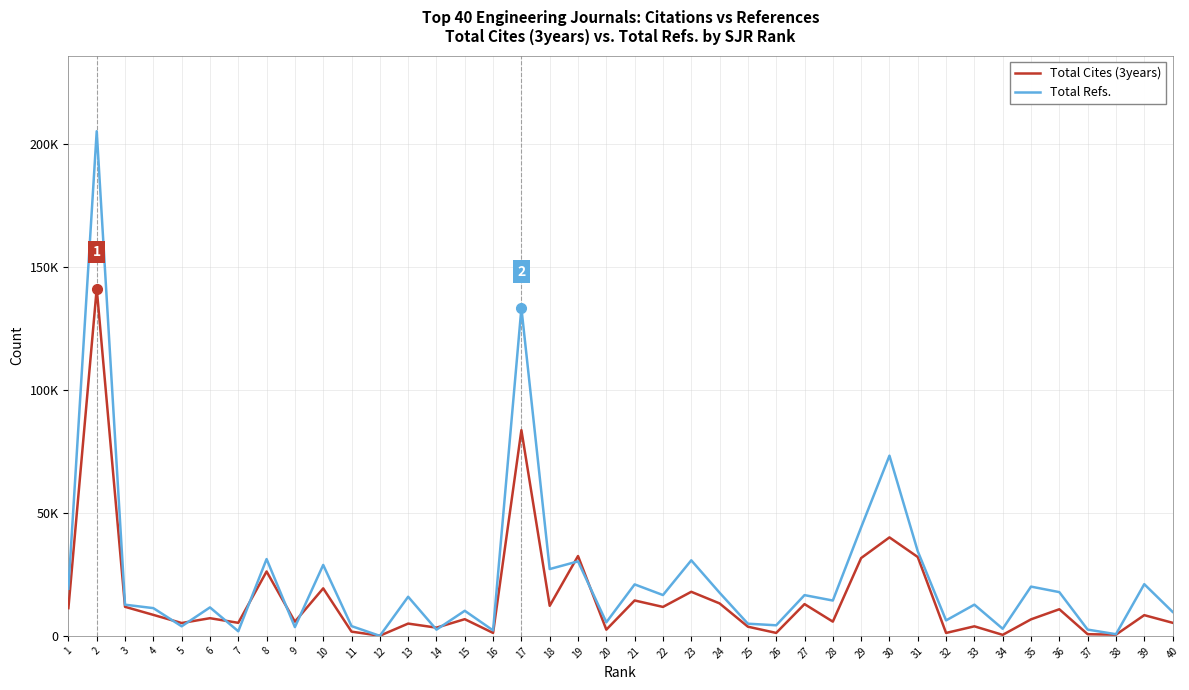

What are all the series names shown in the legend?

Total Cites (3years), Total Refs.